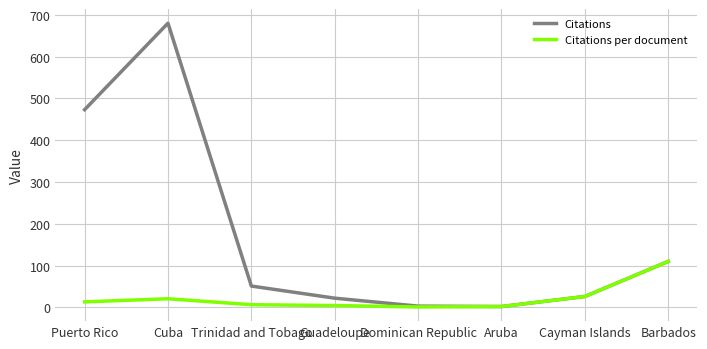

Which series has the widest spread of values?

Citations